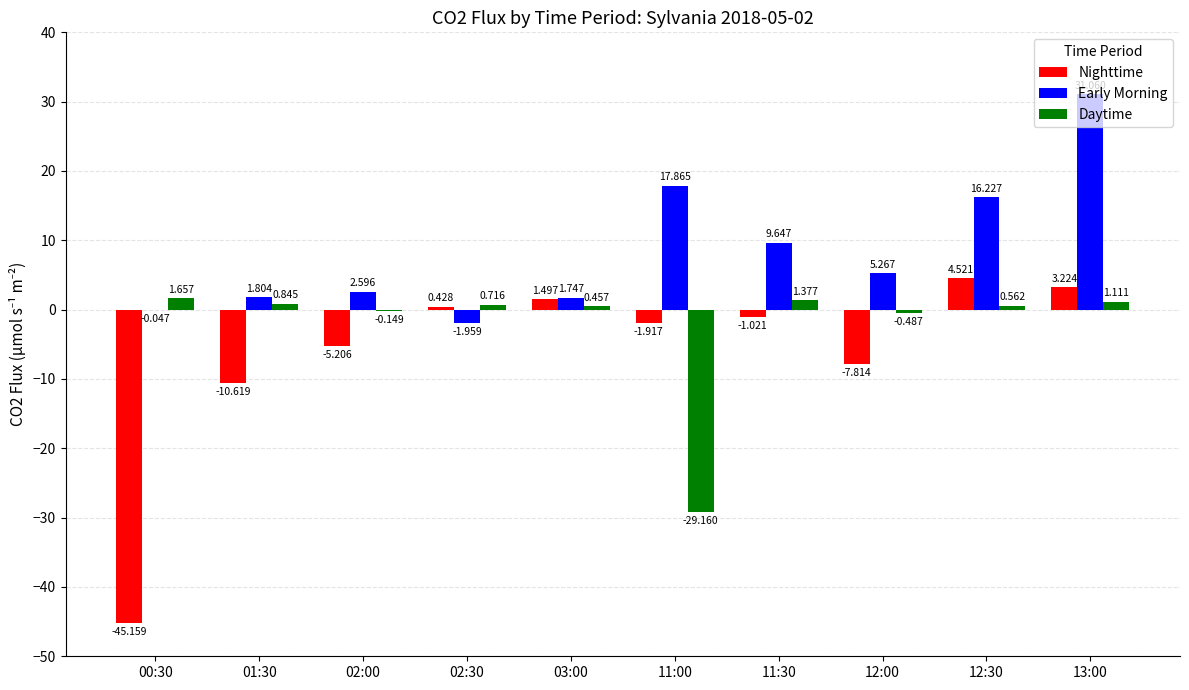

What is the maximum value for Nighttime?

4.5